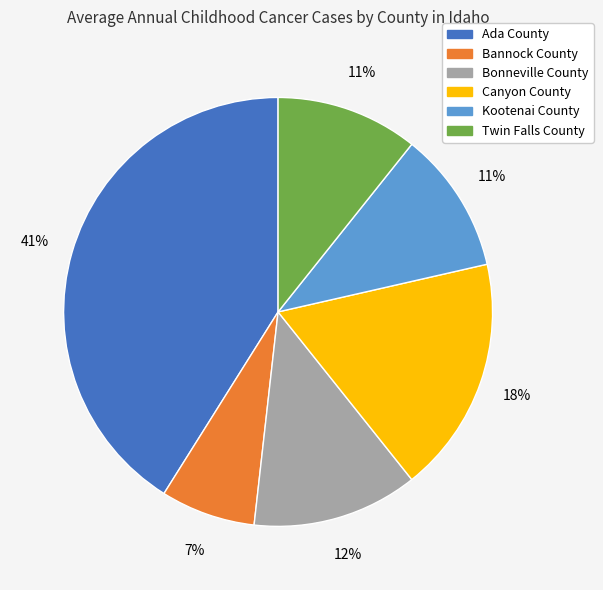

To the nearest percent, what is the difference between the largest and smallest slice percentages?

34%